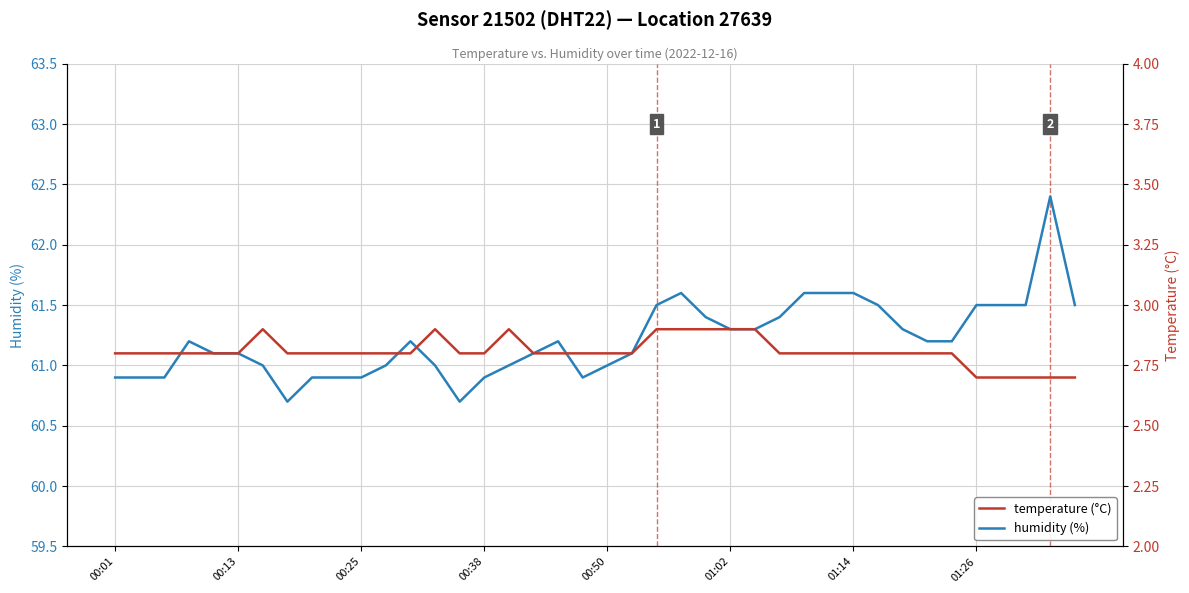

Rank the series at 00:50 from lowest to highest value.

temperature, humidity